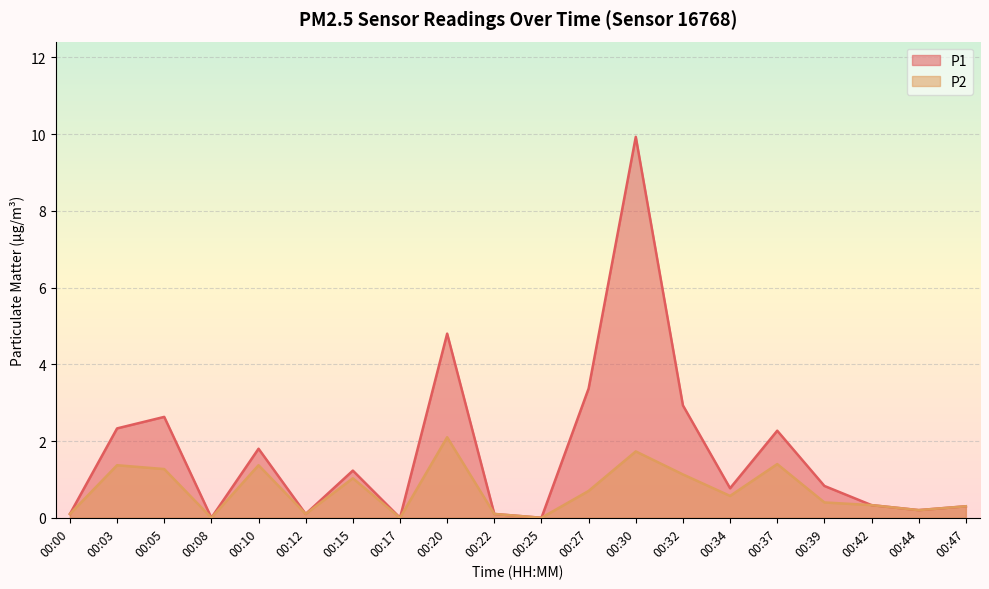

The P1 series shows 1.2 at 00:37. True or false?

False